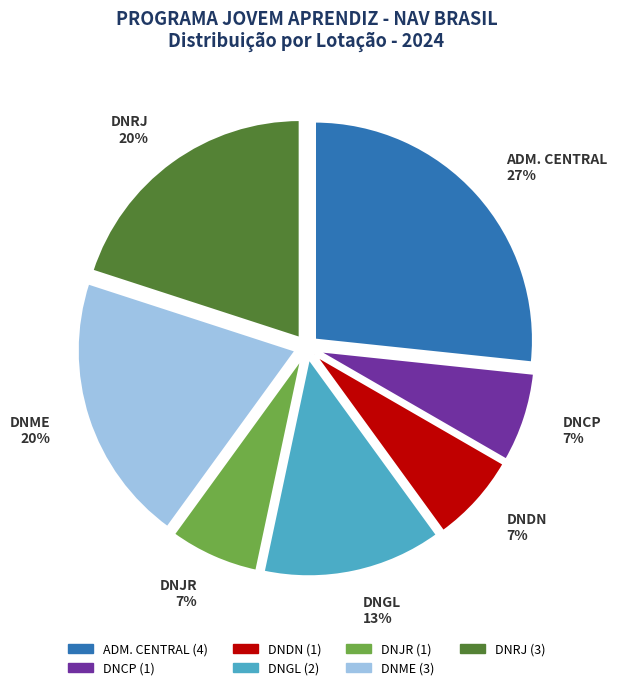

To the nearest percent, what is the combined percentage of ADM. CENTRAL and DNRJ?

47%